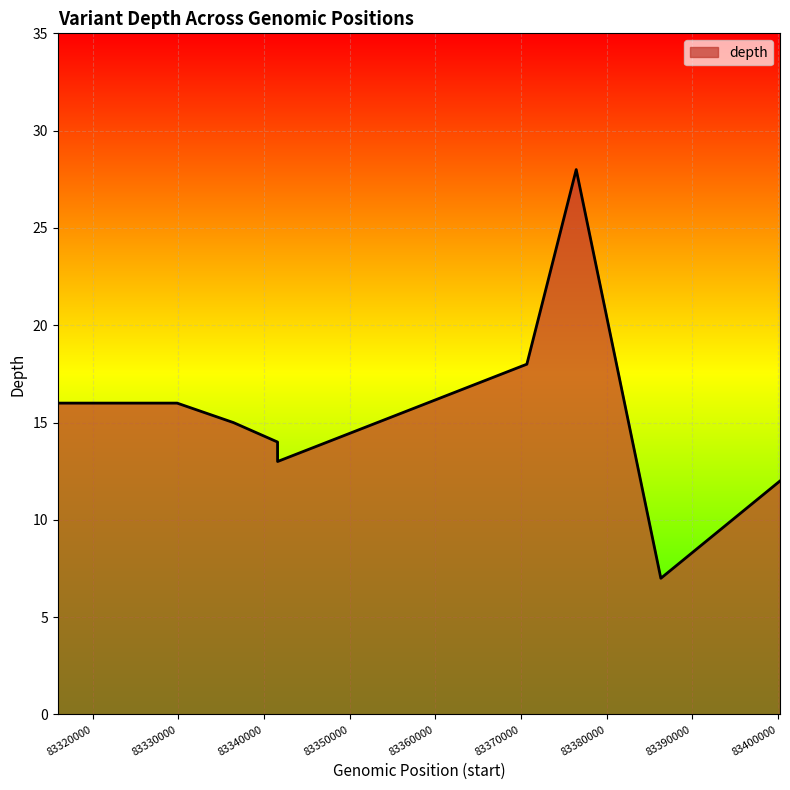

What is the smallest value displayed?

7